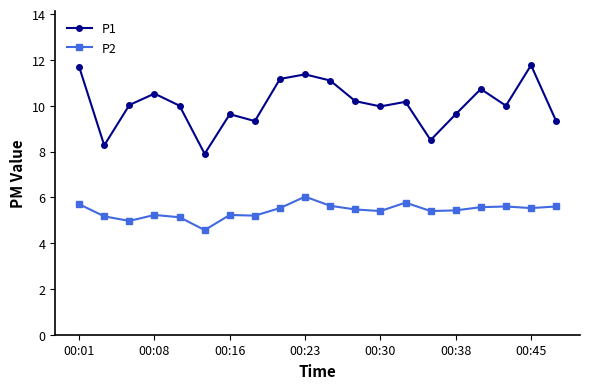

How many series are shown in this chart?

2